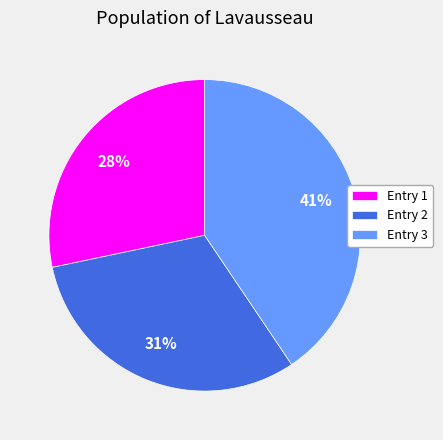

Which slice is the largest?

Entry 3